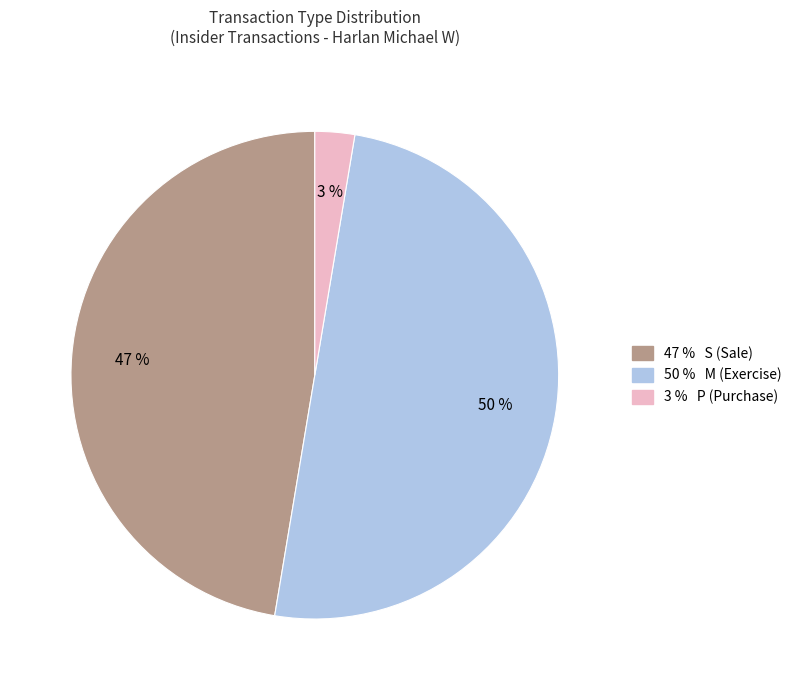

To the nearest percent, what is the average slice percentage?

33%